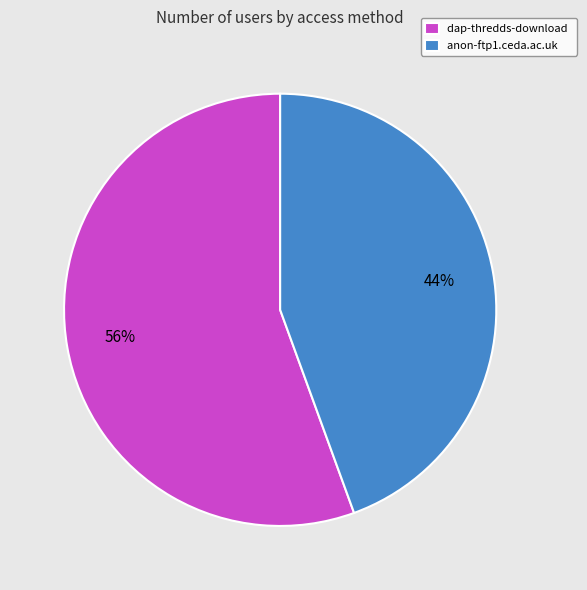

Which category has the biggest portion of the pie?

dap-thredds-download